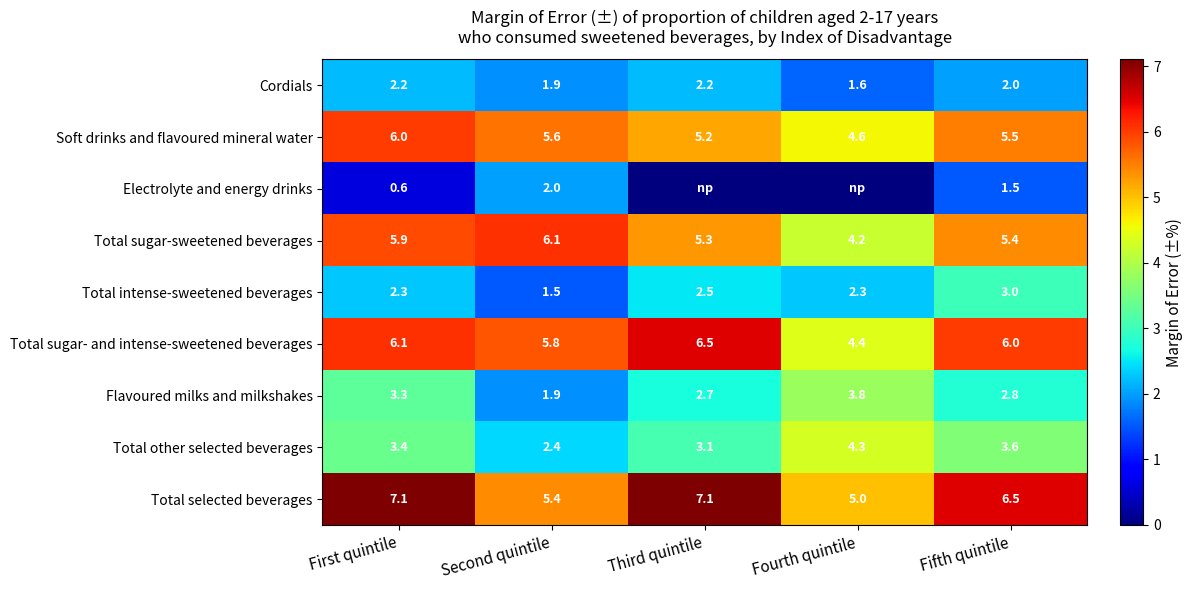

Which has a higher value, Second quintile or Fourth quintile?

Second quintile